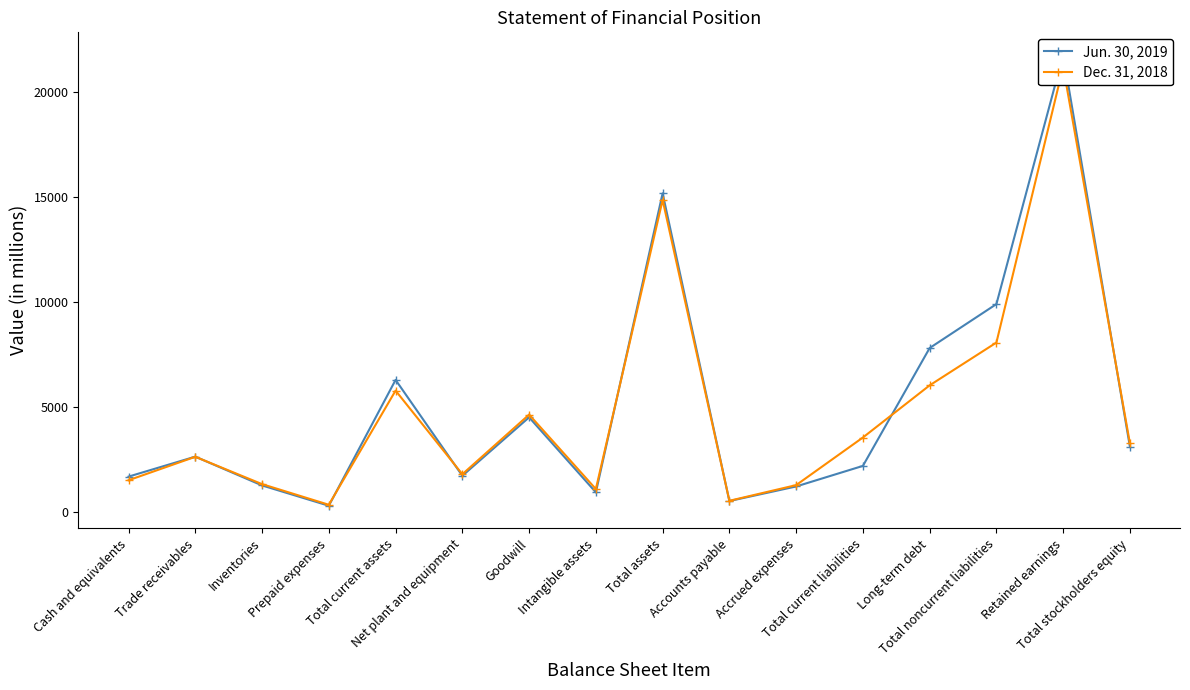

What is the greatest value displayed?

21788